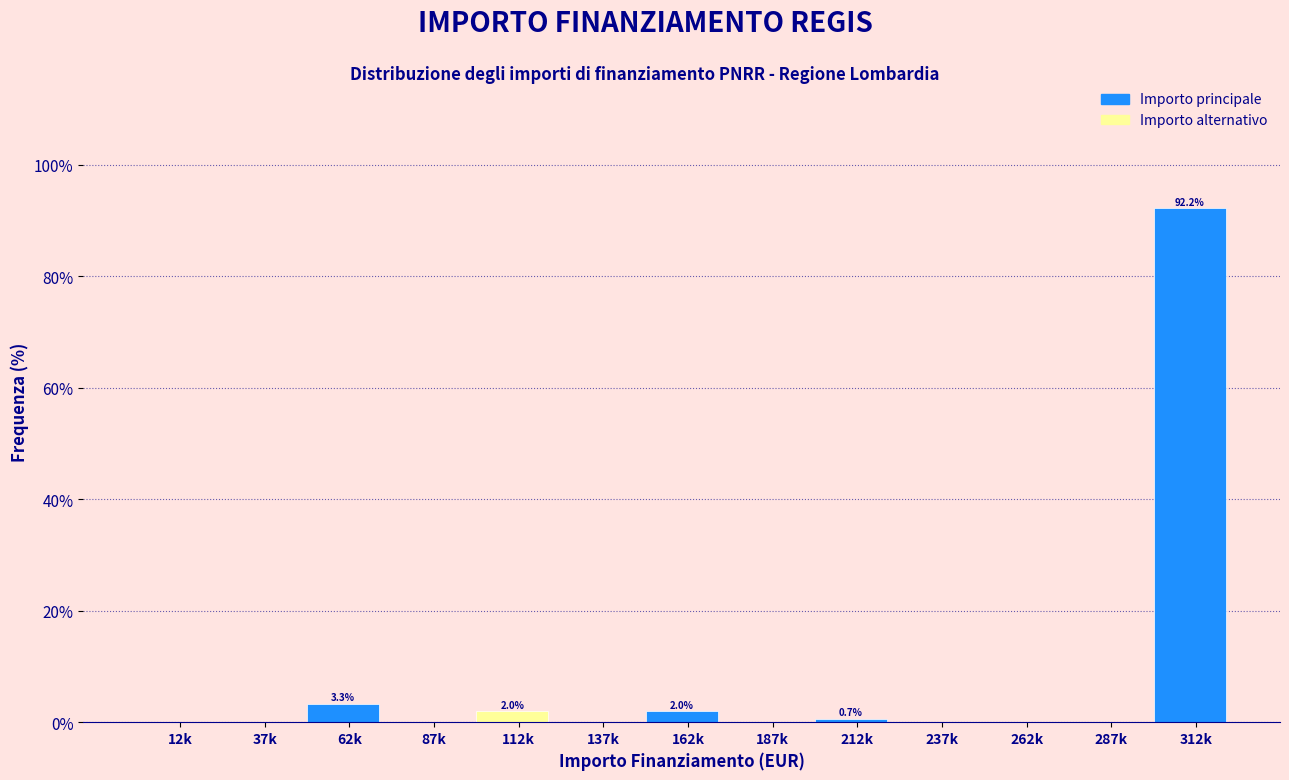

Reading left to right, extract all data points from this chart.

12k=0.0	37k=0.0	62k=3.3	87k=0.0	112k=2.0	137k=0.0	162k=2.0	187k=0.0	212k=0.7	237k=0.0	262k=0.0	287k=0.0	312k=92.2